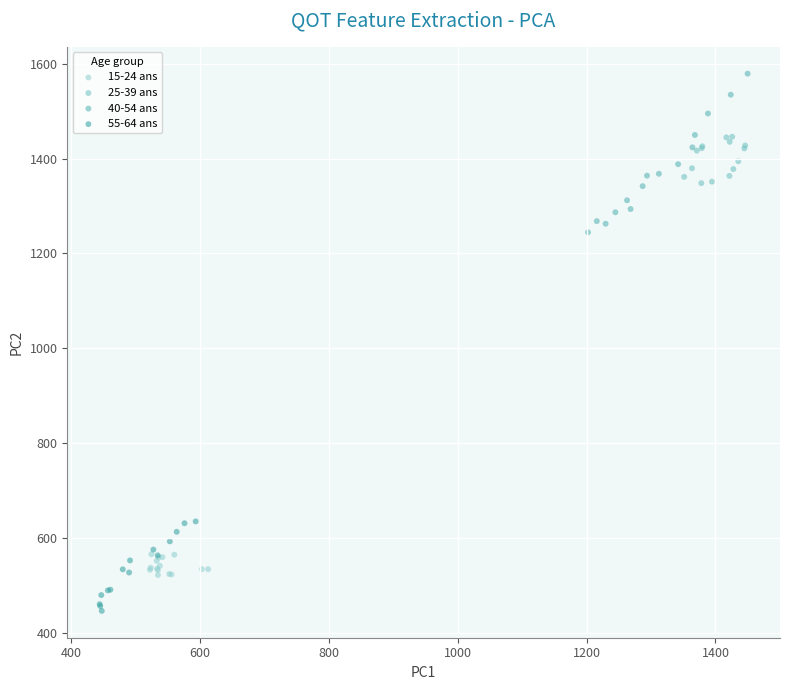

Which series has the largest Y range (max minus min)?

40-54 ans